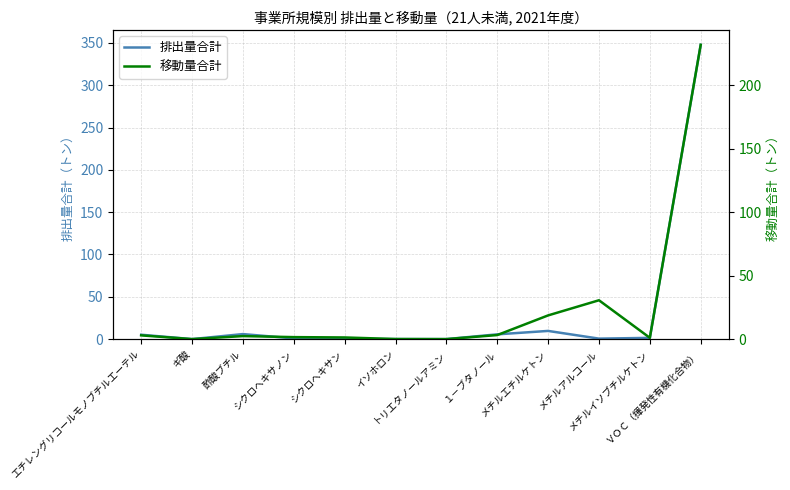

What is the average value of the 排出量合計 series?

31.4